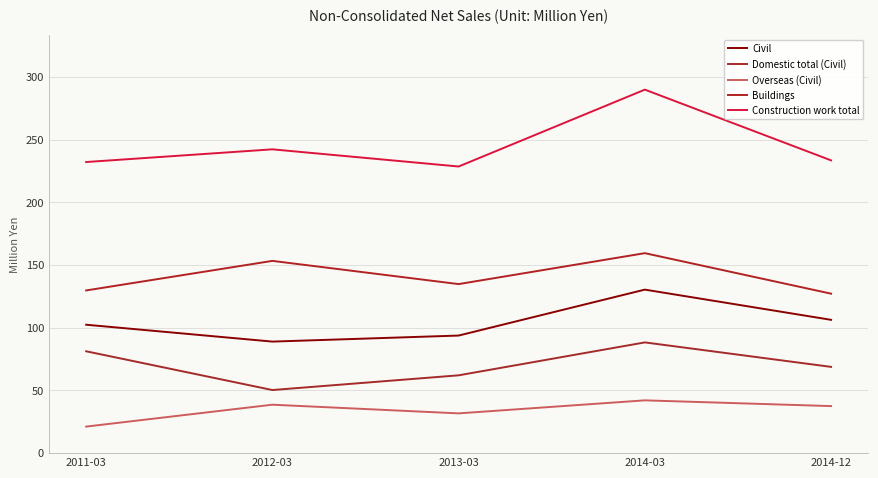

True or false: Construction work total and Overseas (Civil) cross at least once.

False